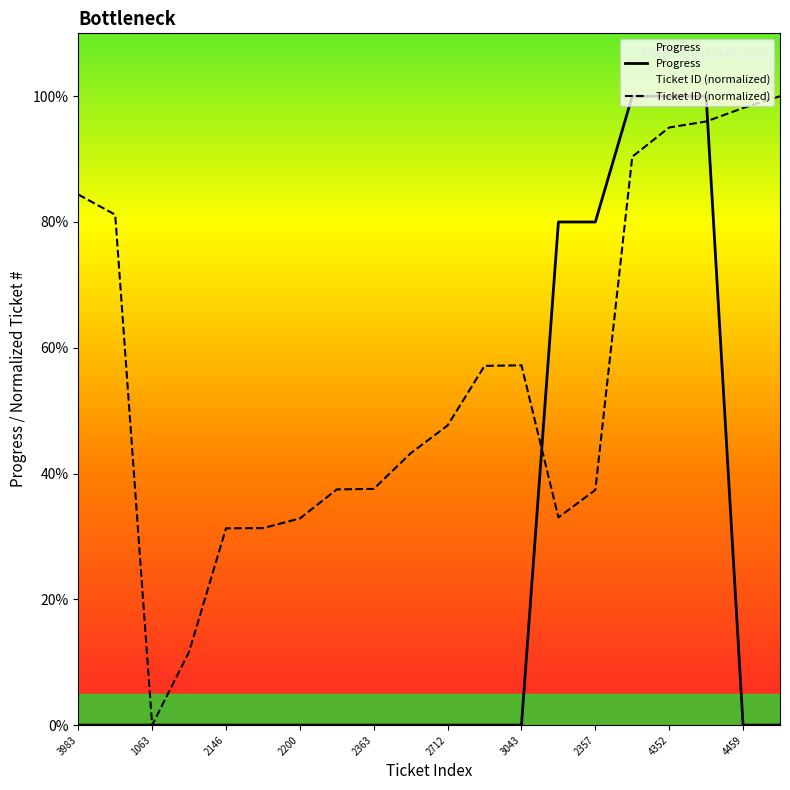

What is the difference between the maximum and minimum values in the Progress series?

100.0